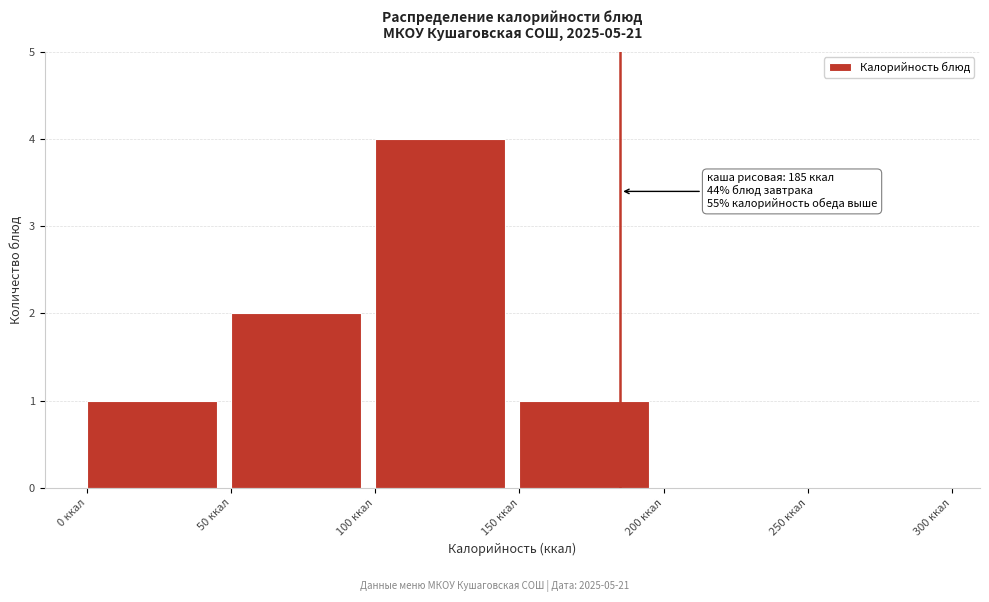

Over which range of the x-axis is the bar tallest?

100 to 150